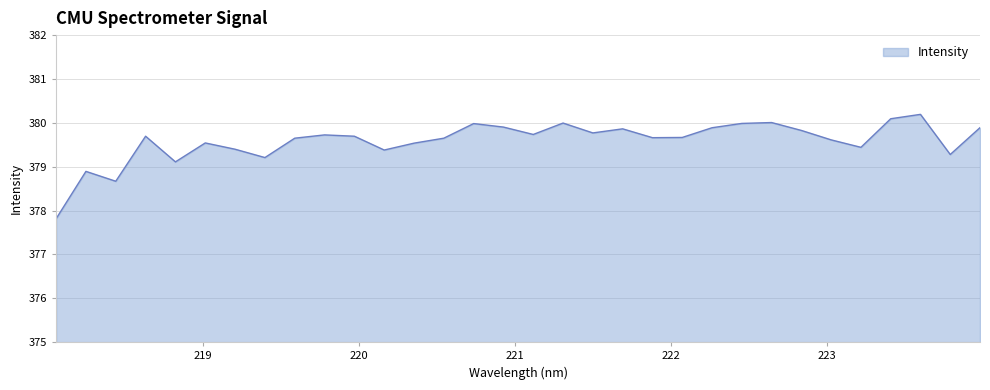

What is the greatest value displayed?

380.2